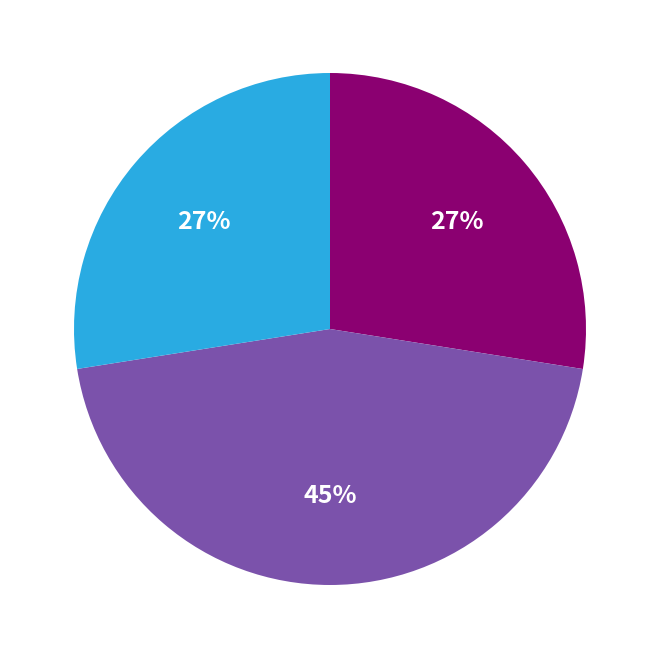

Is there a majority slice in this chart?

No